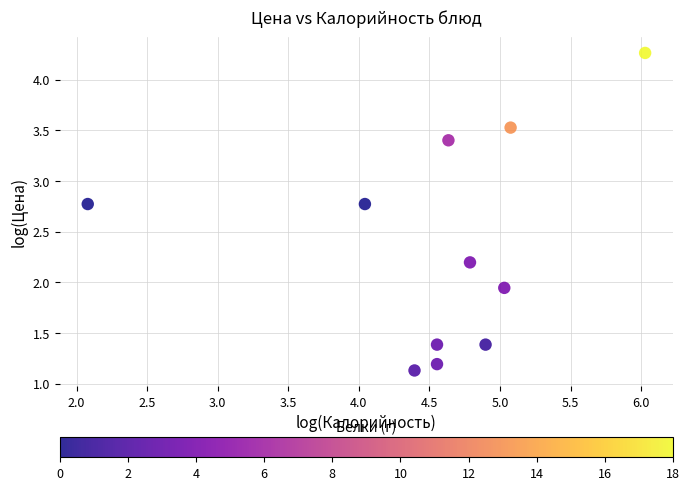

What is the average X value?

4.6